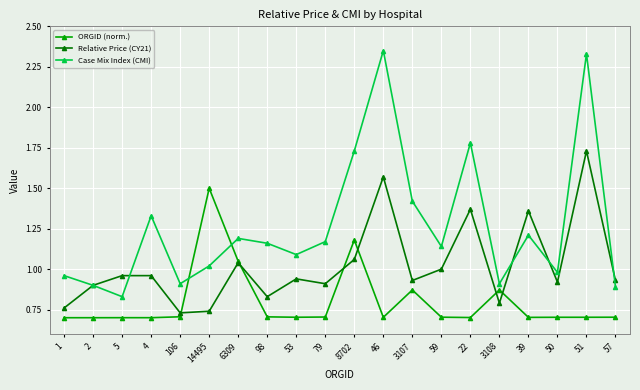

Rank the series by their average value, from lowest to highest.

ORGID (norm.), Relative Price (CY21), Case Mix Index (CMI)